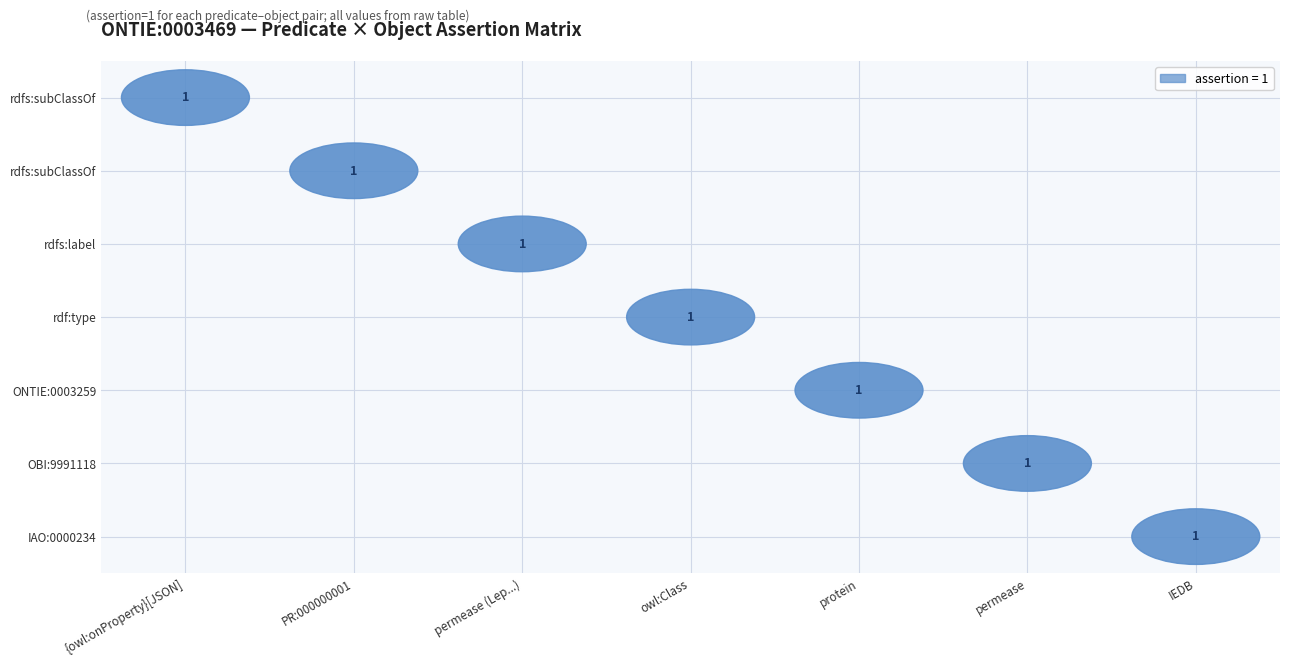

How many data points in rdfs:subClassOf (JSON) are above 0?

1